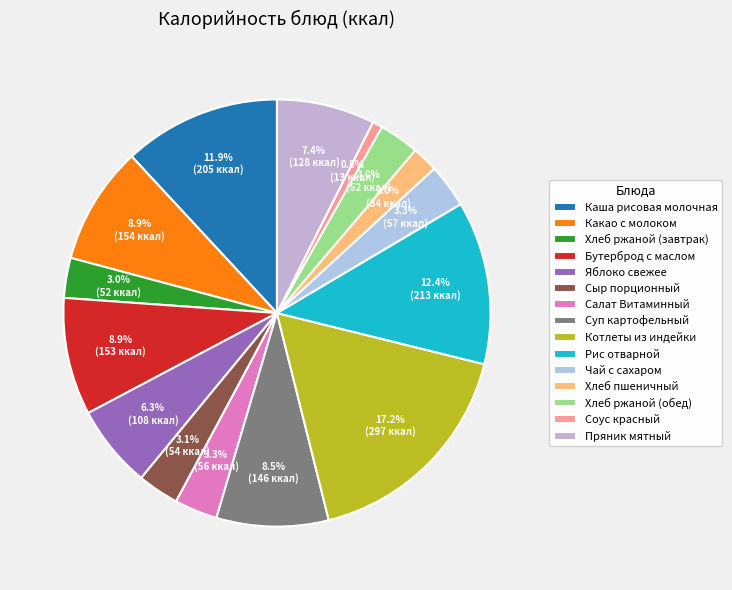

What is the largest slice in the pie chart?

Котлеты из индейки